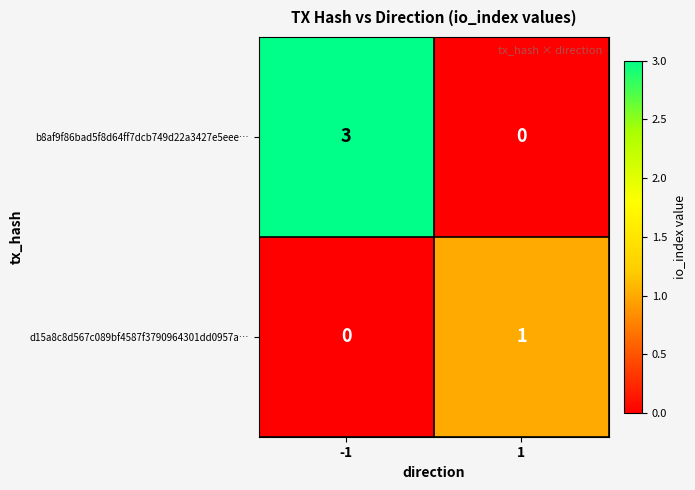

What is the difference between the b8af9f86bad5f8d64ff7dcb749d22a3427e5eee… values at 1 and -1?

3